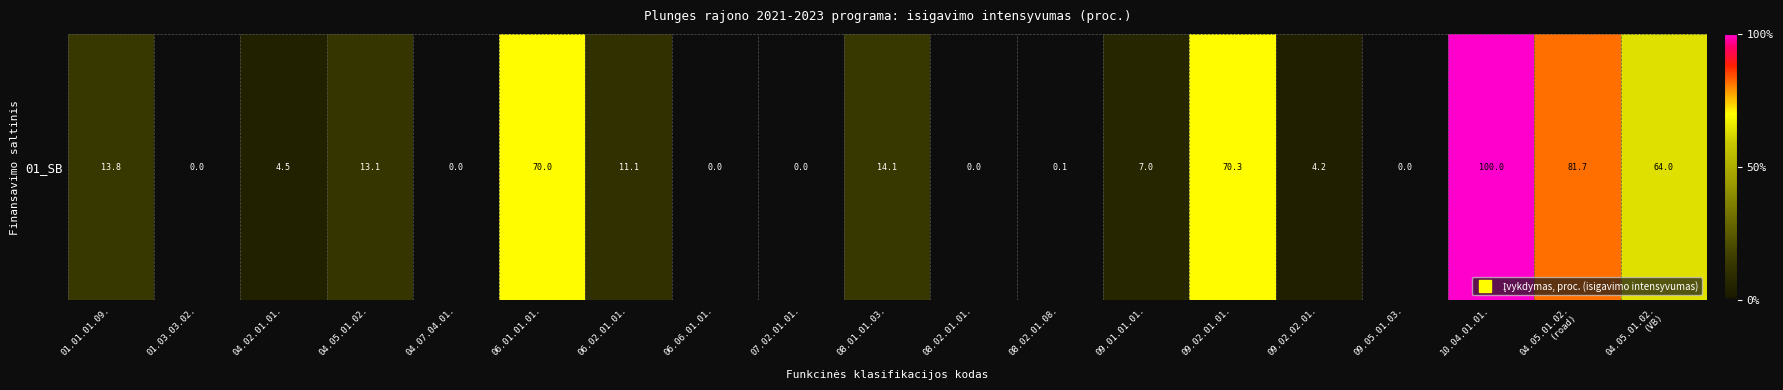

Rank the categories by value from lowest to highest.

01.03.03.02., 04.07.04.01., 06.06.01.01., 07.02.01.01., 08.02.01.01., 09.05.01.03., 08.02.01.08., 09.02.02.01., 04.02.01.01., 09.01.01.01., 06.02.01.01., 04.05.01.02., 01.01.01.09., 08.01.01.03., 04.05.01.02.
(VB), 06.01.01.01., 09.02.01.01., 04.05.01.02.
(road), 10.04.01.01.